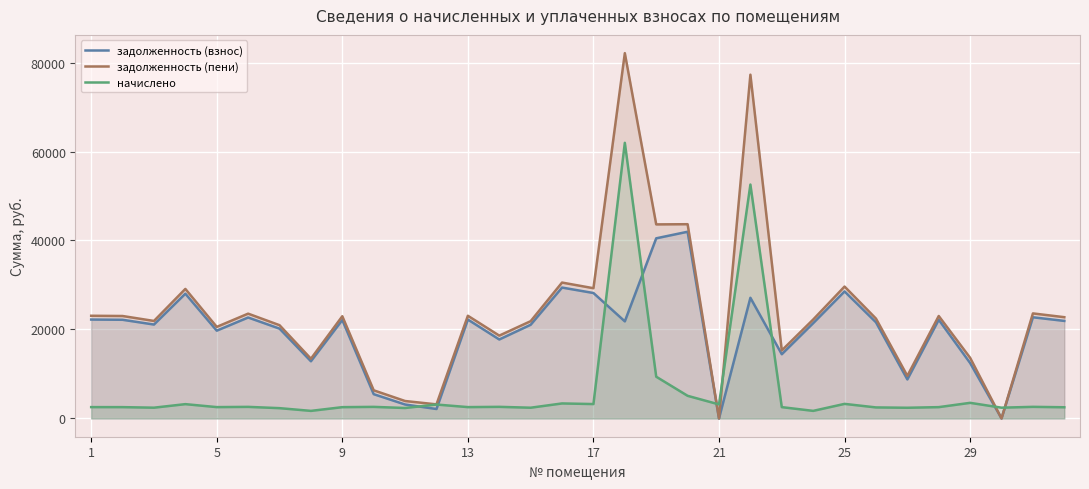

In задолженность (пени), how many points are lower than both neighbors (excluding endpoints)?

11